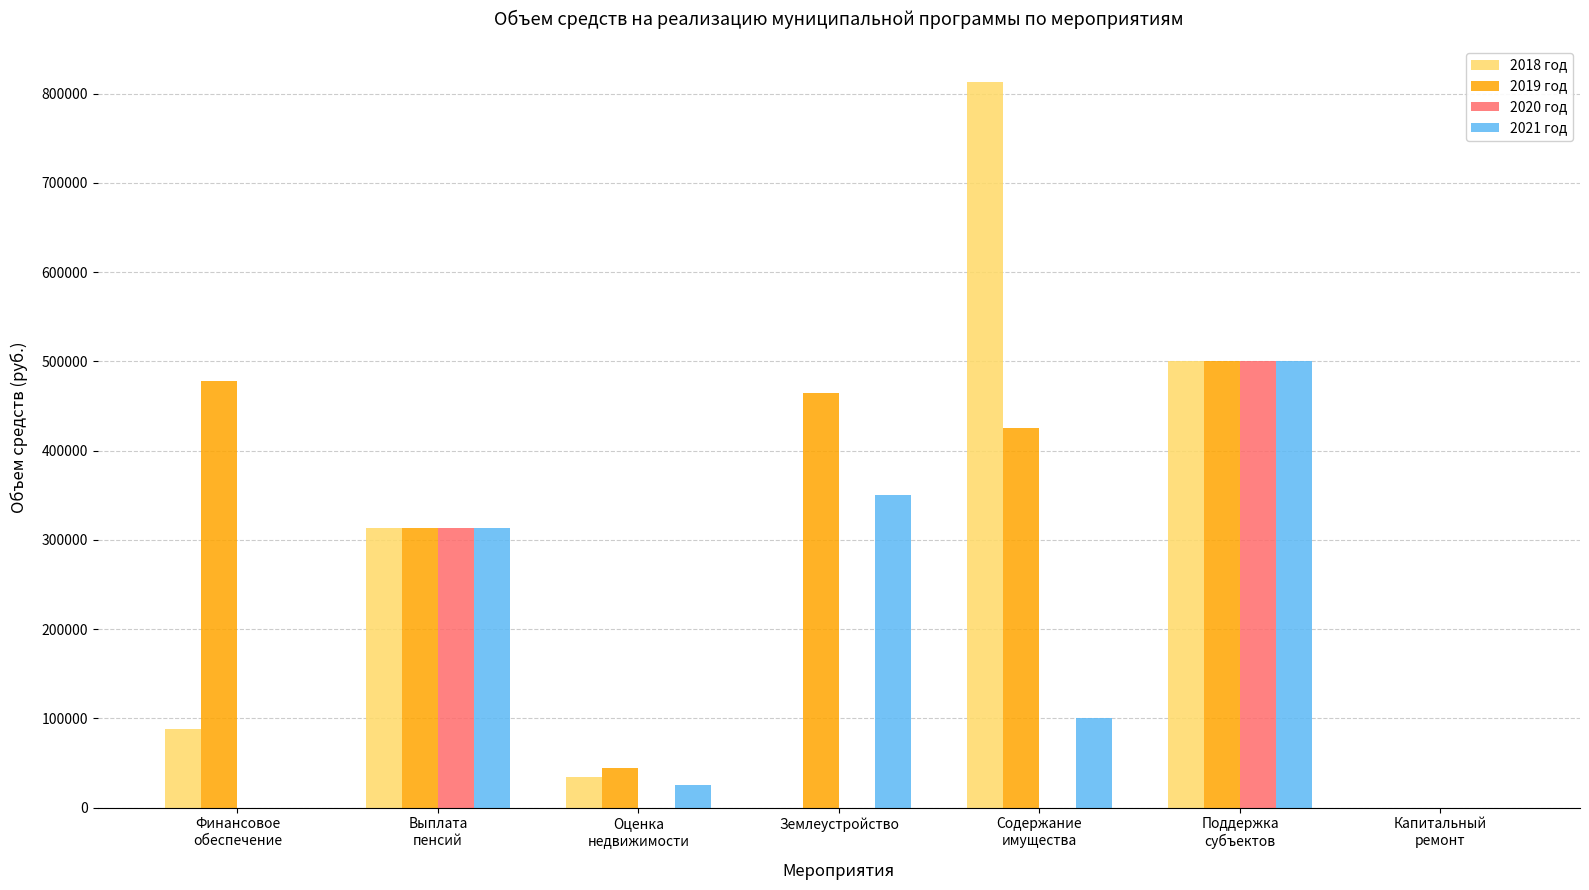

What is the maximum value shown in the chart?

812673.8